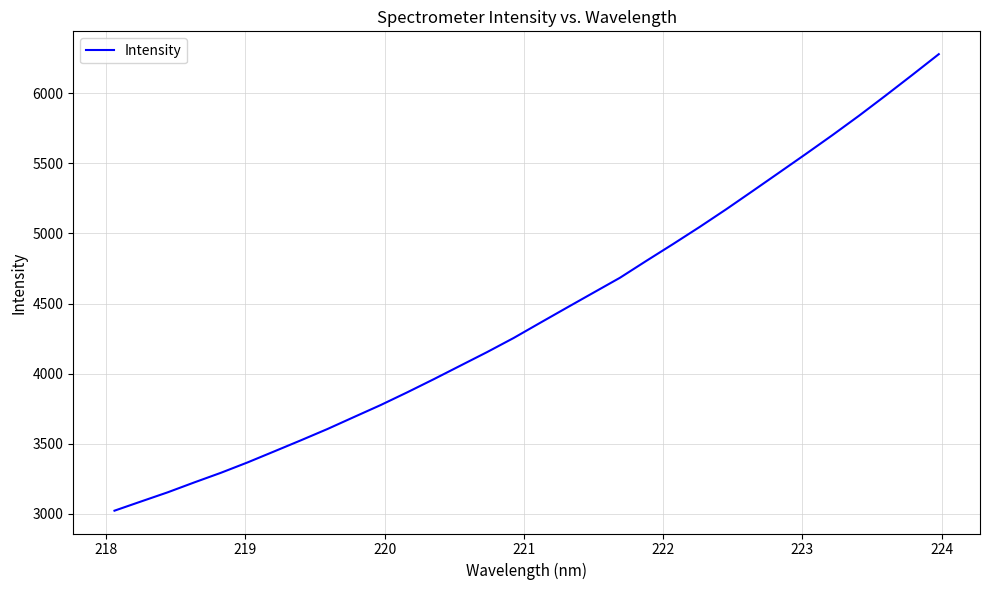

What is the difference between the maximum and minimum values?

3259.0